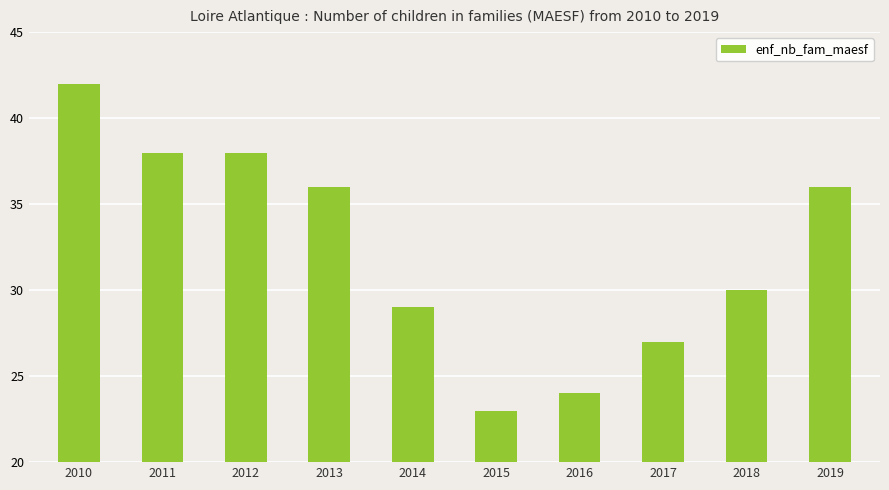

Reading right to left, transcribe all the data shown in this chart.

2019=36	2018=30	2017=27	2016=24	2015=23	2014=29	2013=36	2012=38	2011=38	2010=42